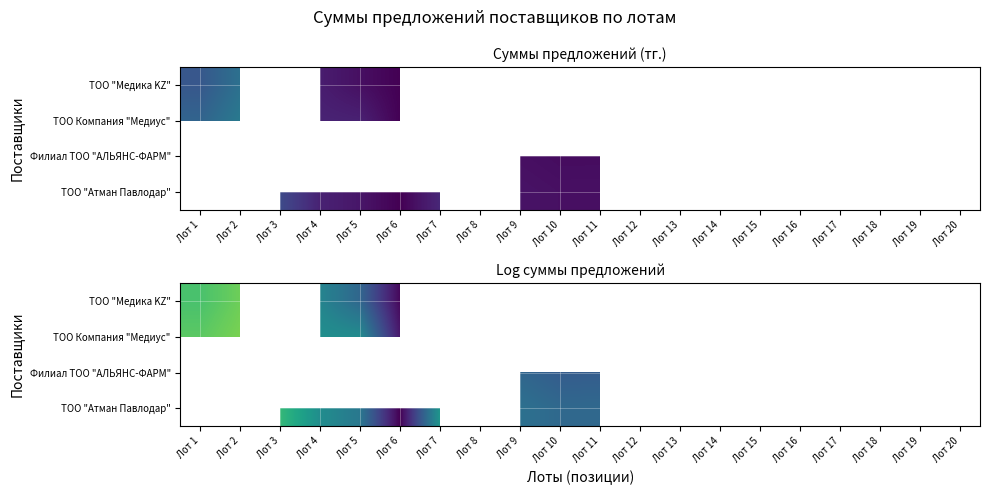

The value of ТОО Компания "Медиус" at Лот 6 is 5.9. True or false?

False